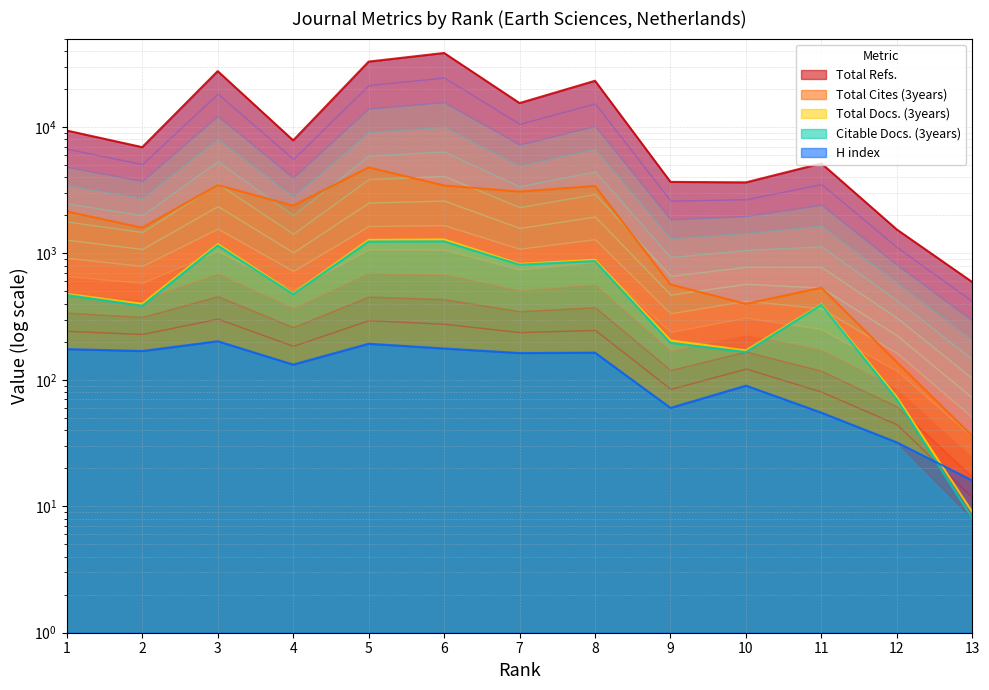

True or false: Total Refs. and Total Docs. (3years) cross at least once.

False